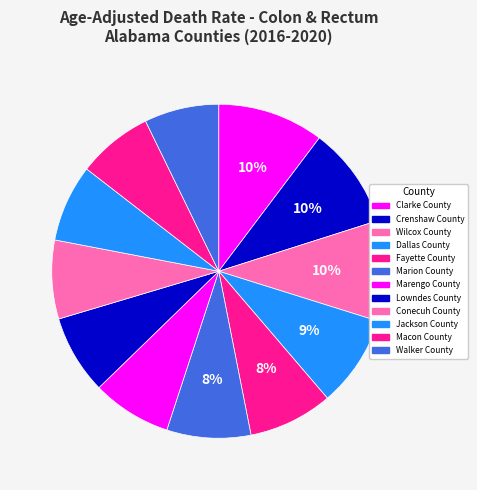

Which has a higher value, Walker County or Wilcox County?

Wilcox County